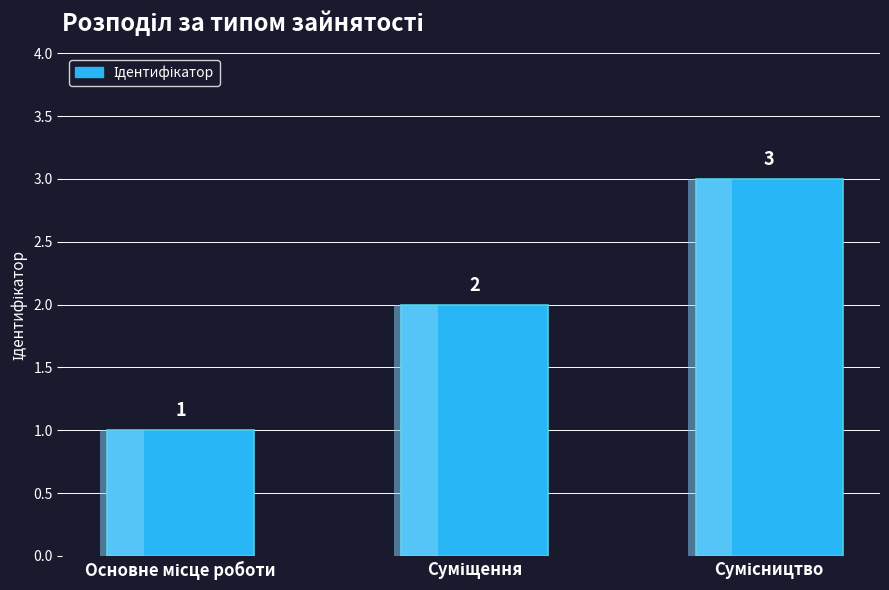

How many bars are there in total?

3